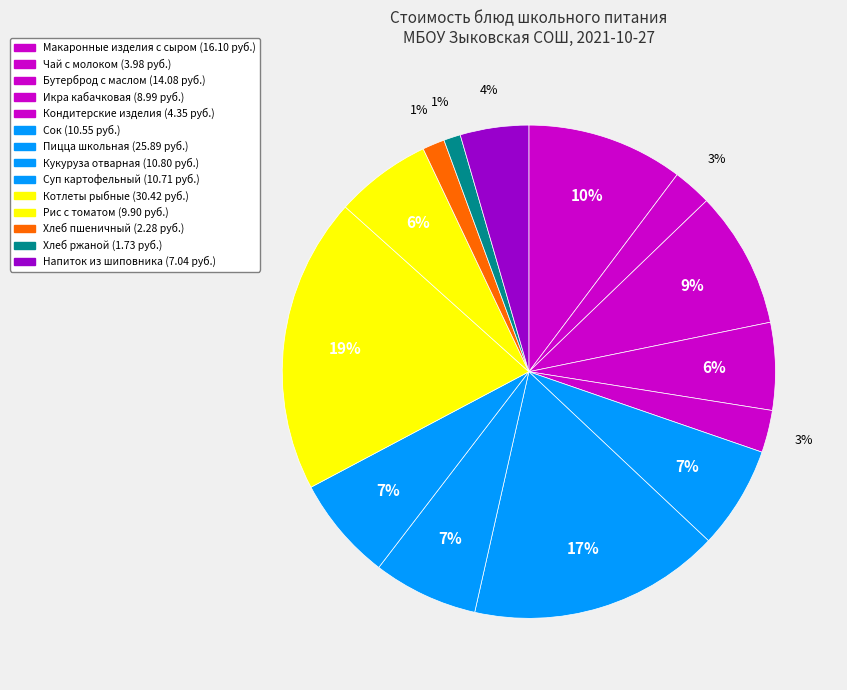

How many slices are in this pie chart?

14